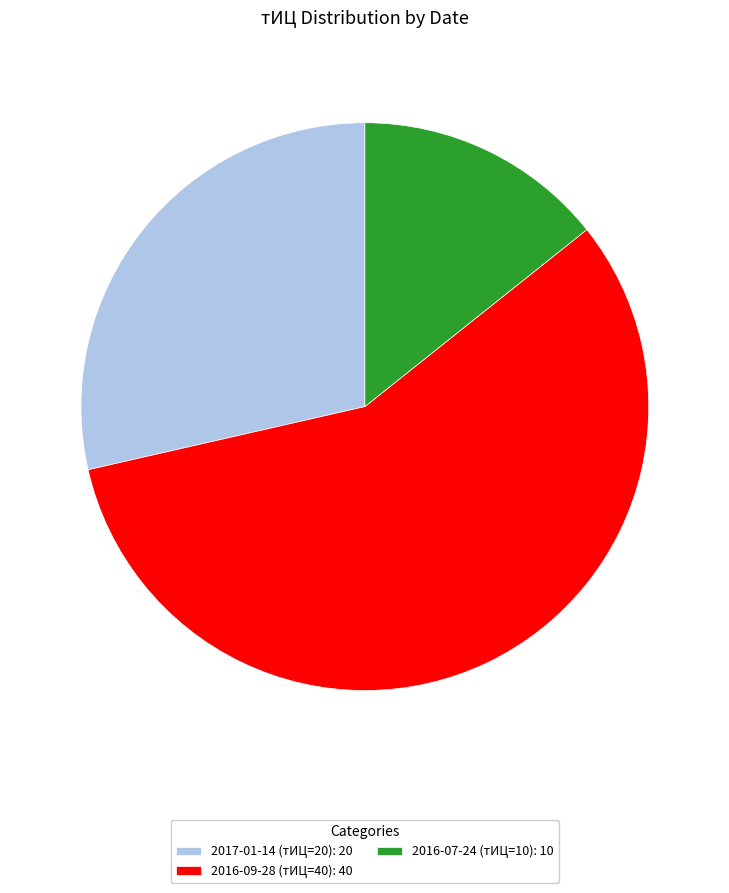

Which category accounts for the majority?

2016-09-28 (тИЦ=40)